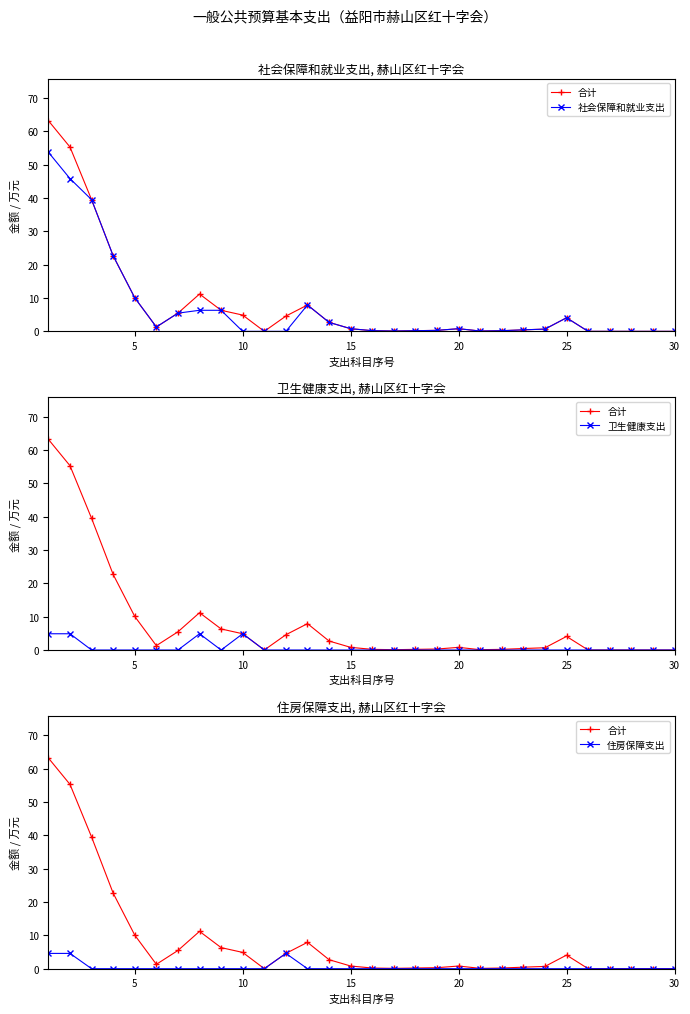

Which series has the largest range (max minus min)?

合计